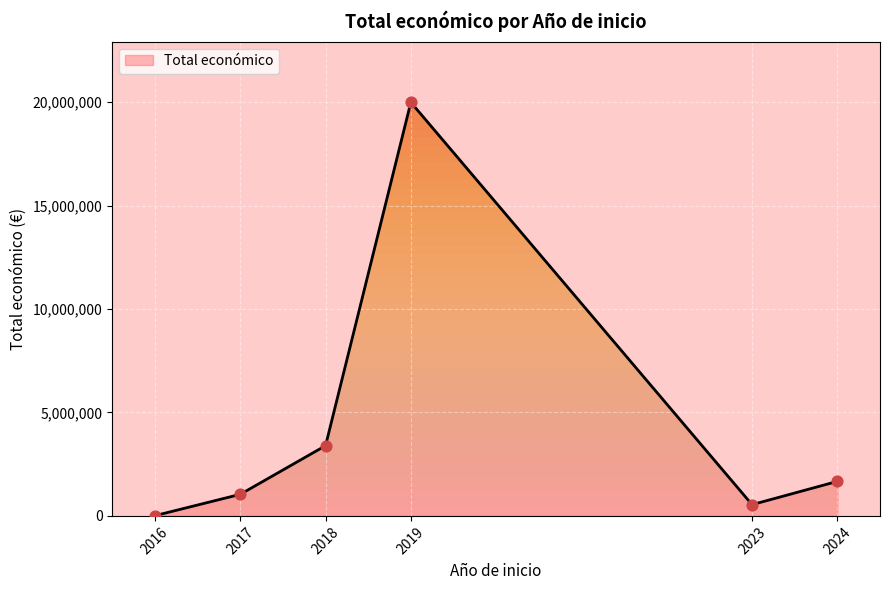

What is the highest value of the Total económico series?

19936385.4